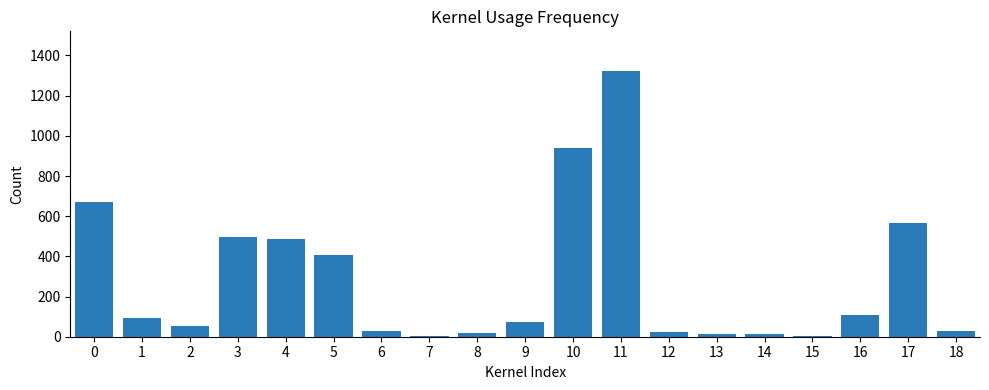

How many series are shown in this chart?

1